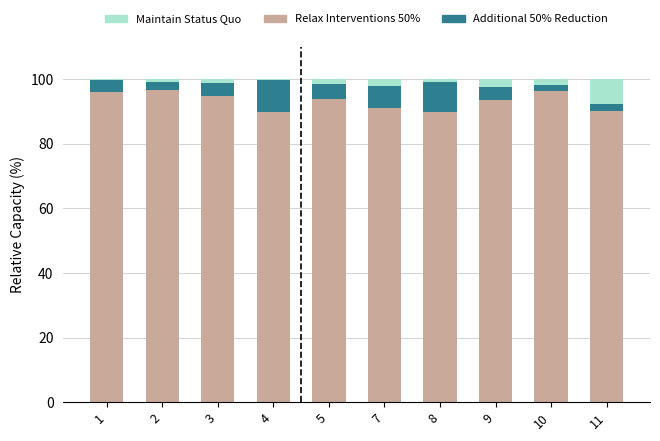

Is it true that Relax Interventions 50% equals 93.6 at 9?

True